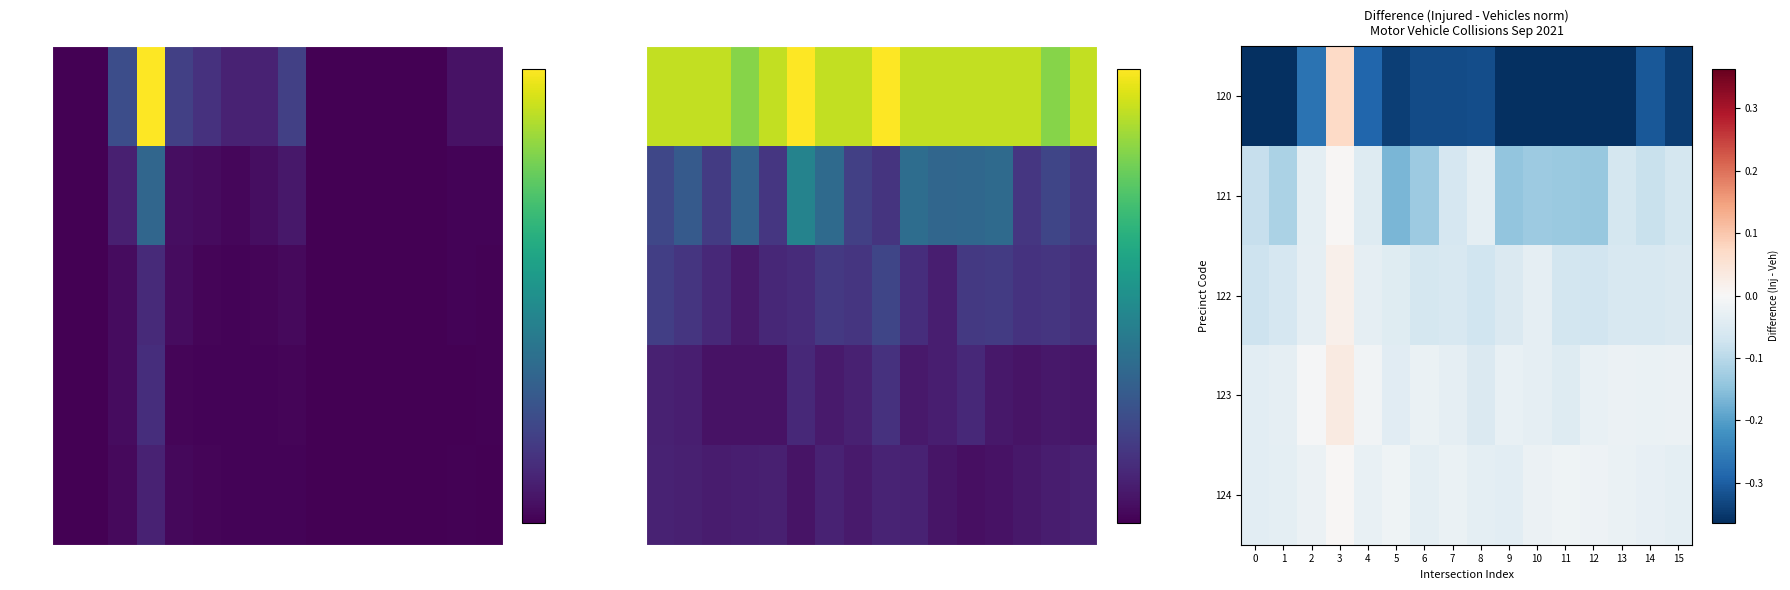

What is the total value across all series at 10?

-0.6